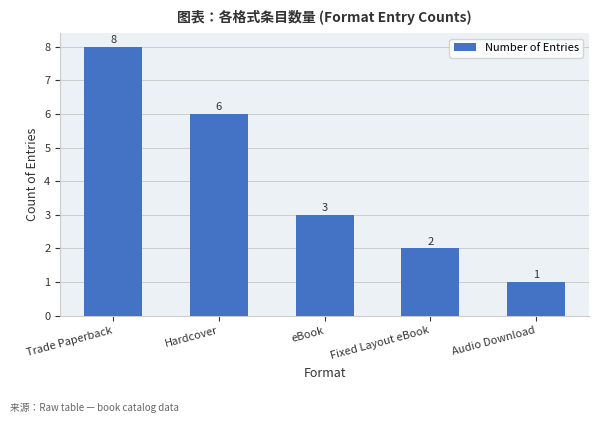

What is the difference between the maximum and minimum values?

7